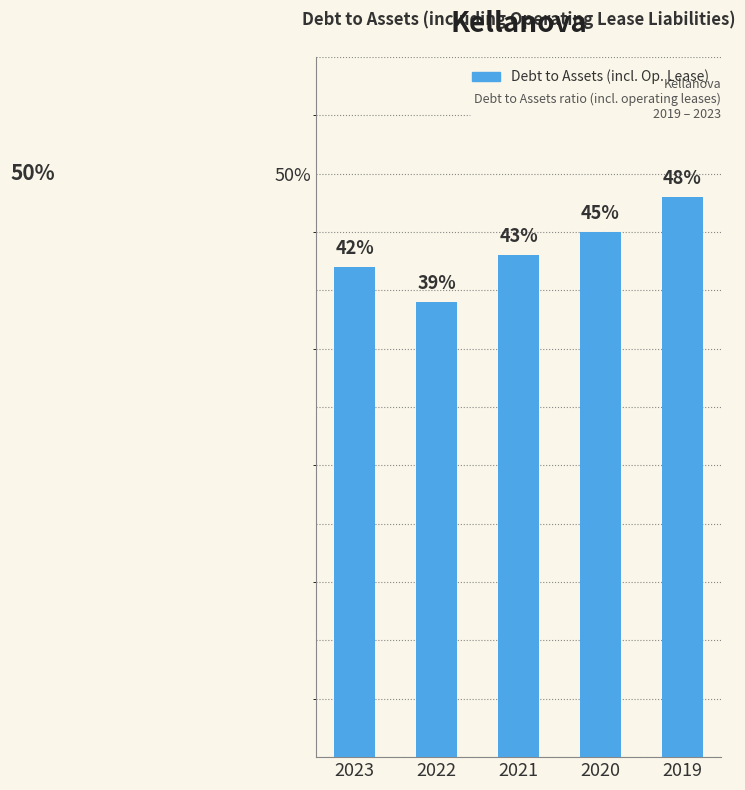

Are the bars horizontal?

No